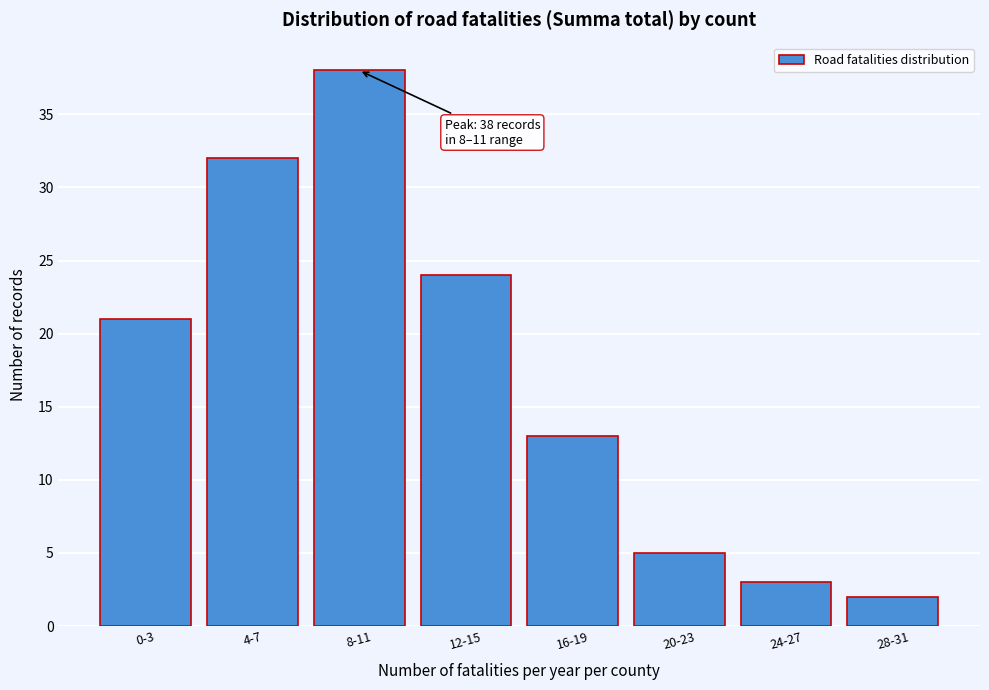

Reading left to right, extract all data points from this chart.

0-3=21	4-7=32	8-11=38	12-15=24	16-19=13	20-23=5	24-27=3	28-31=2